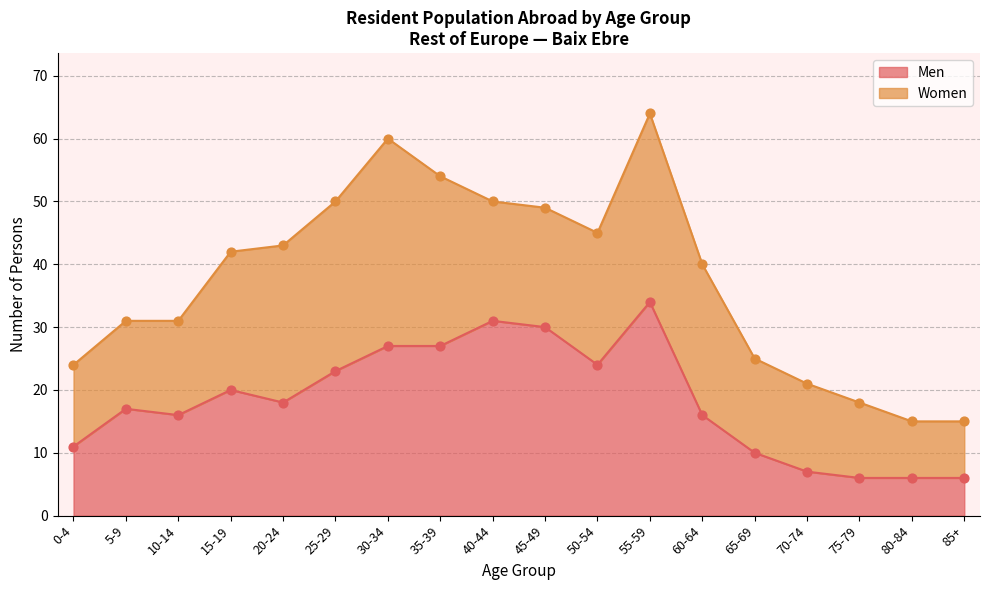

What is the ratio of the value at 55-59 to the value at 60-64?

2.1